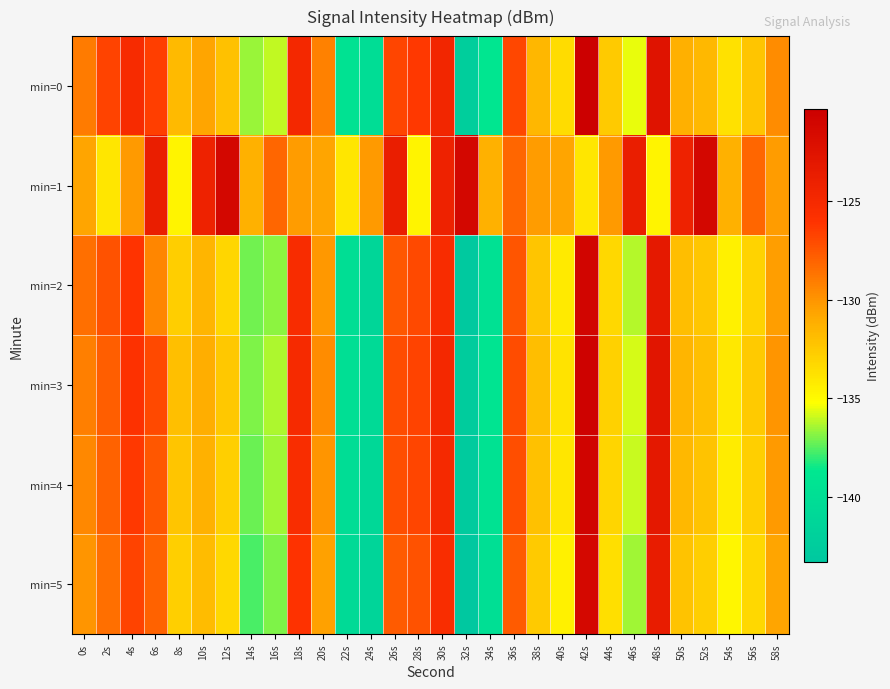

Between 48s and 58s, which series saw the biggest shift?

min=0